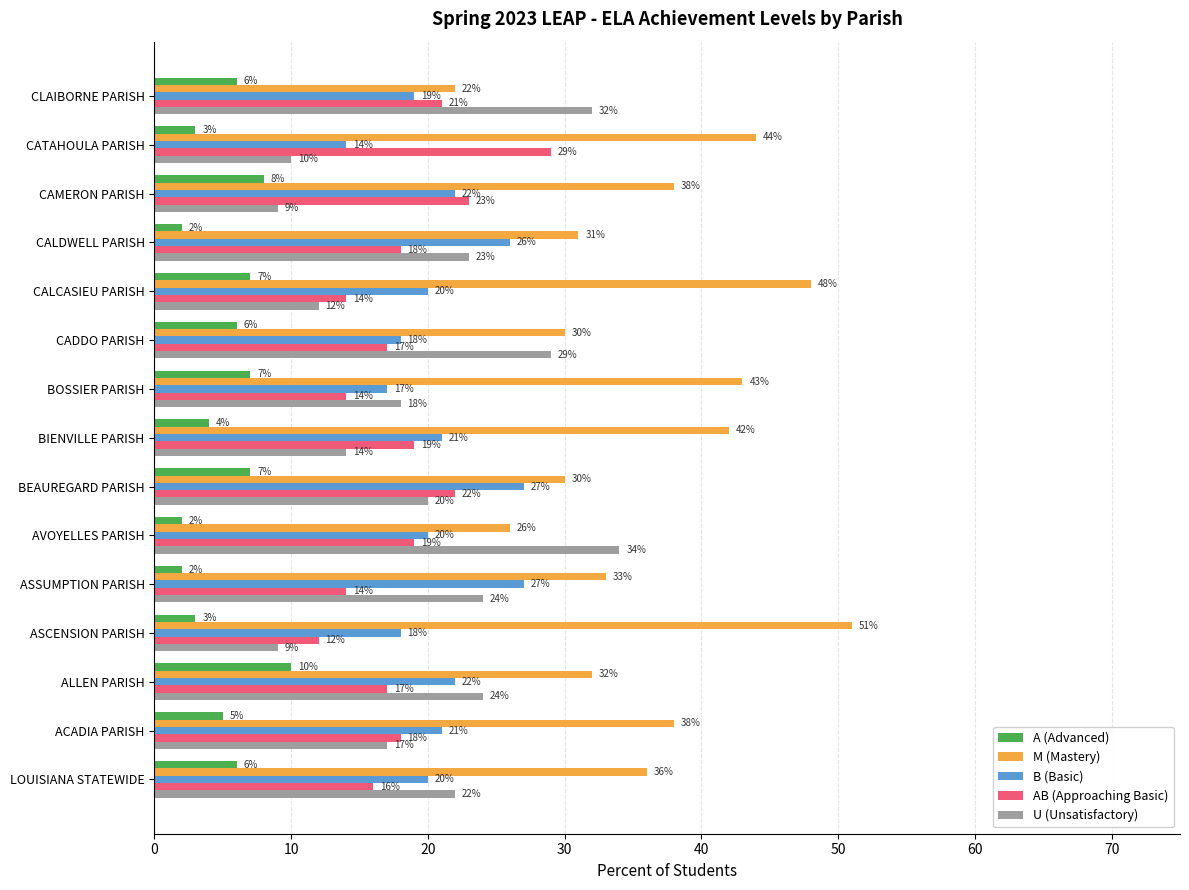

List the series in order of their peak value, lowest first.

A (Advanced), B (Basic), AB (Approaching Basic), U (Unsatisfactory), M (Mastery)